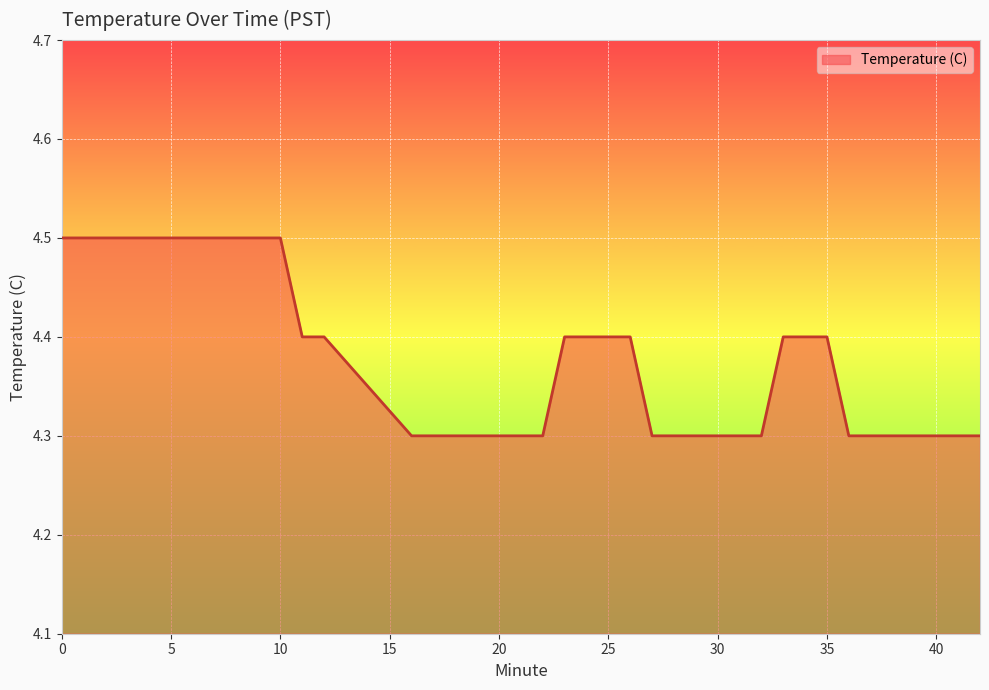

Reading right to left, list all the values displayed in this chart.

4.3	4.3	4.3	4.3	4.3	4.3	4.3	4.4	4.4	4.4	4.3	4.3	4.3	4.3	4.3	4.3	4.4	4.4	4.4	4.4	4.3	4.3	4.3	4.3	4.3	4.3	4.3	4.4	4.4	4.5	4.5	4.5	4.5	4.5	4.5	4.5	4.5	4.5	4.5	4.5